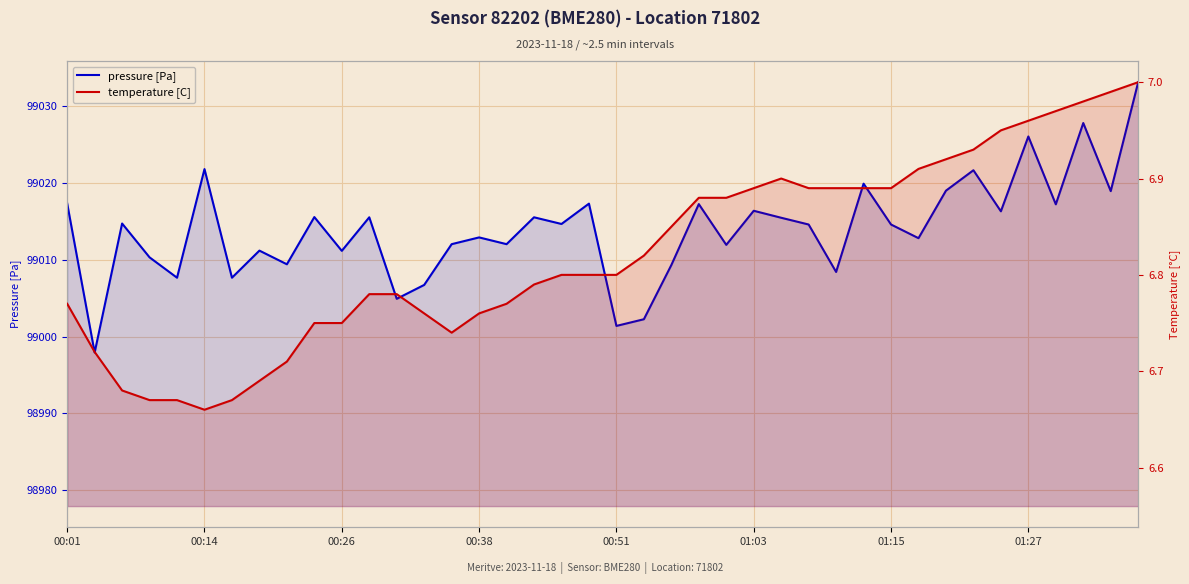

The temperature [C] series shows 3.4 at 00:26. True or false?

False